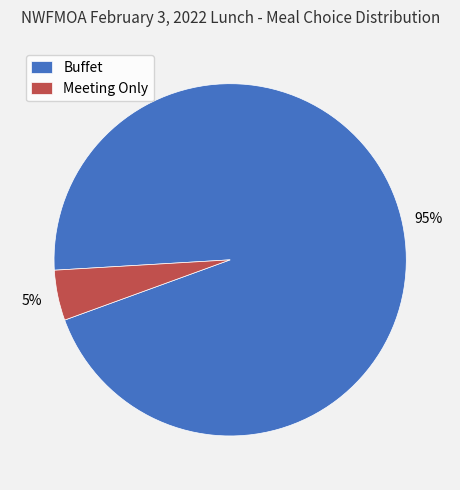

Is there a majority slice in this chart?

Yes